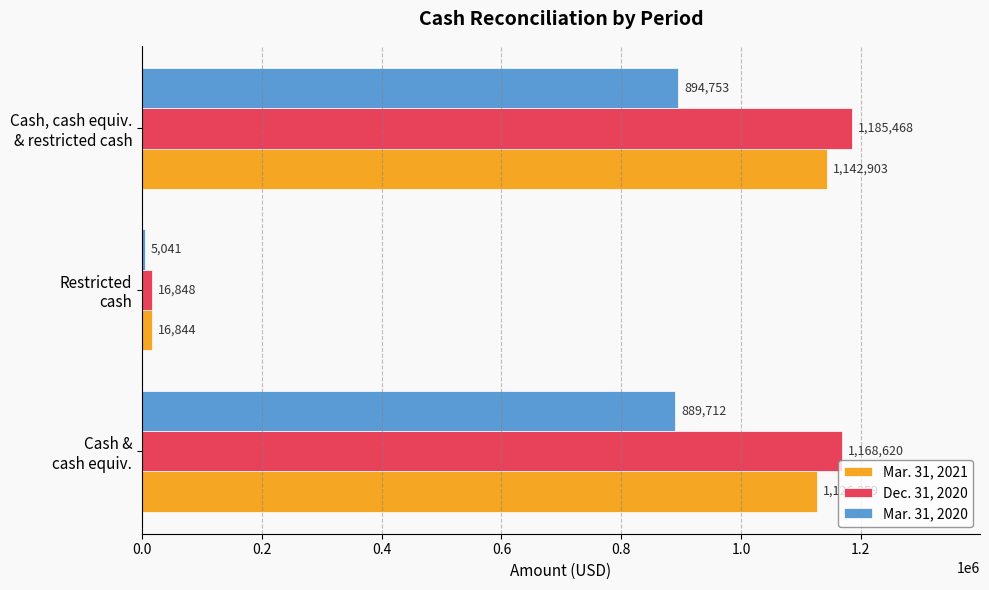

What is the maximum value for Mar. 31, 2020?

894753